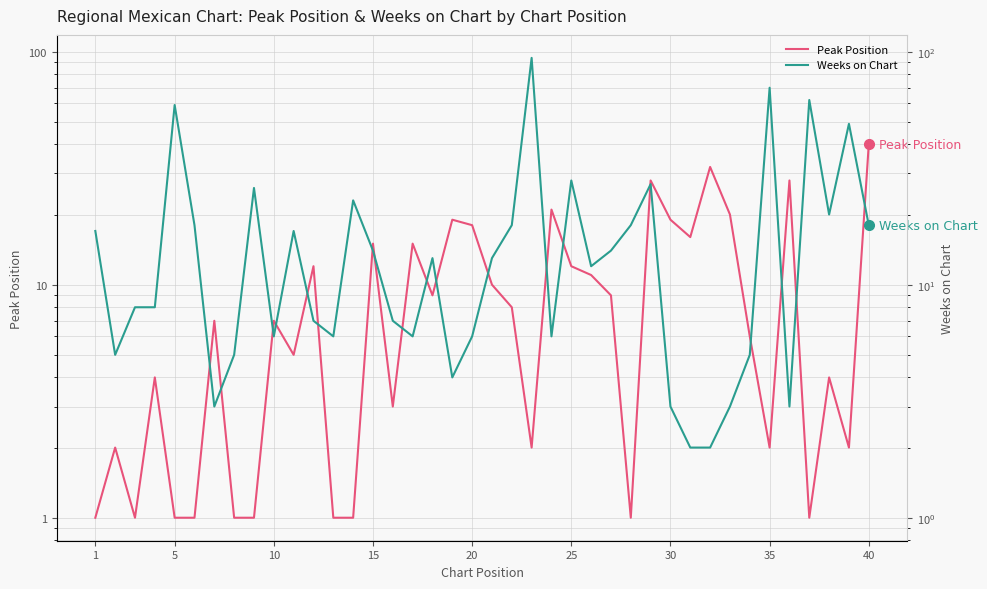

Reading right to left, list all the values displayed in this chart.

Peak Position: 40	2	4	1	28	2	6	20	32	16	19	28	1	9	11	12	21	2	8	10	18	19	9	15	3	15	1	1	12	5	7	1	1	7	1	1	4	1	2	1
Weeks on Chart: 18	49	20	62	3	70	5	3	2	2	3	27	18	14	12	28	6	94	18	13	6	4	13	6	7	14	23	6	7	17	6	26	5	3	18	59	8	8	5	17